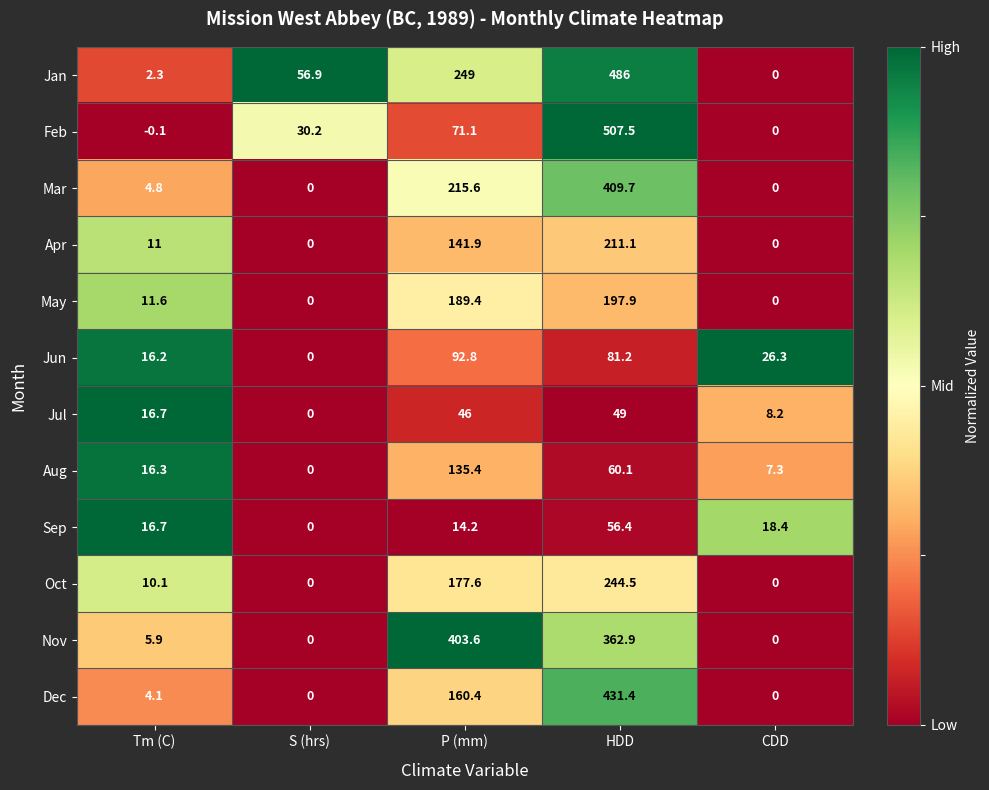

What is the average value of the May series?

79.8